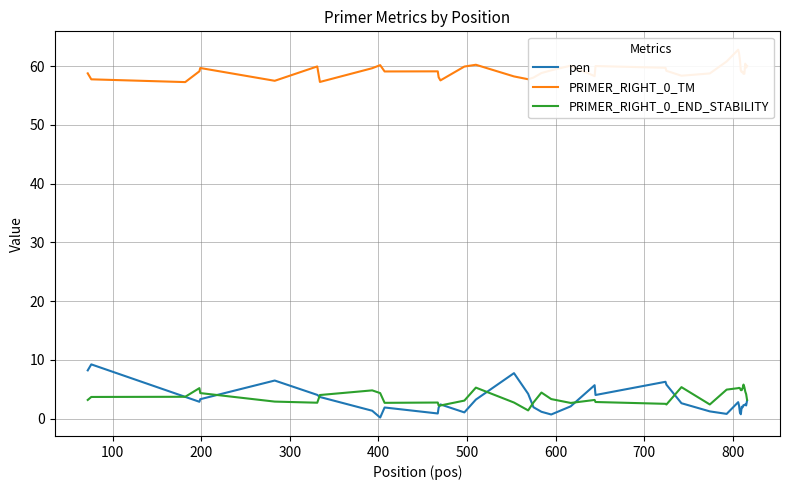

What is the lowest value of the PRIMER_RIGHT_0_END_STABILITY series?

1.4